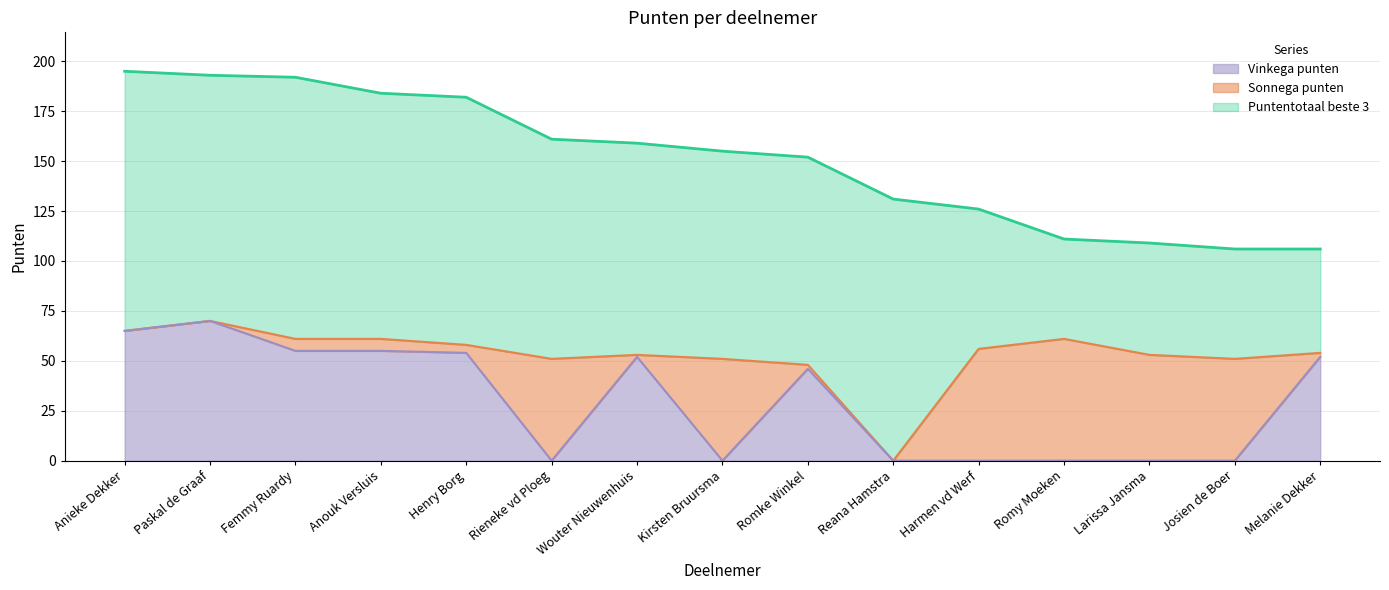

True or false: Puntentotaal beste 3 and Vinkega punten intersect in this chart.

False